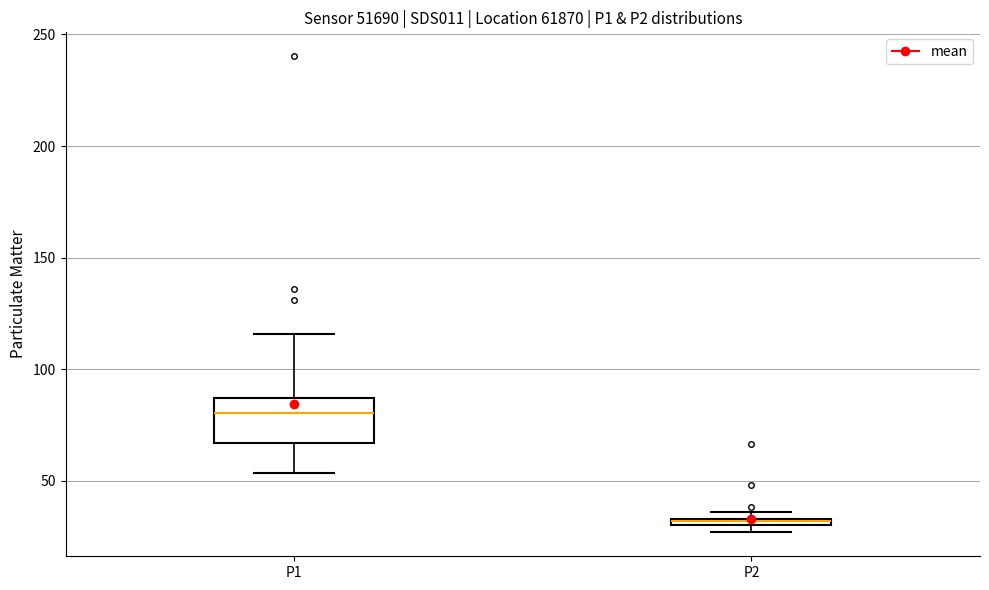

Where is the upper edge of the box for P2 on the y-axis? The values are not printed on the chart, so give them approximately, as read against the axis.

35